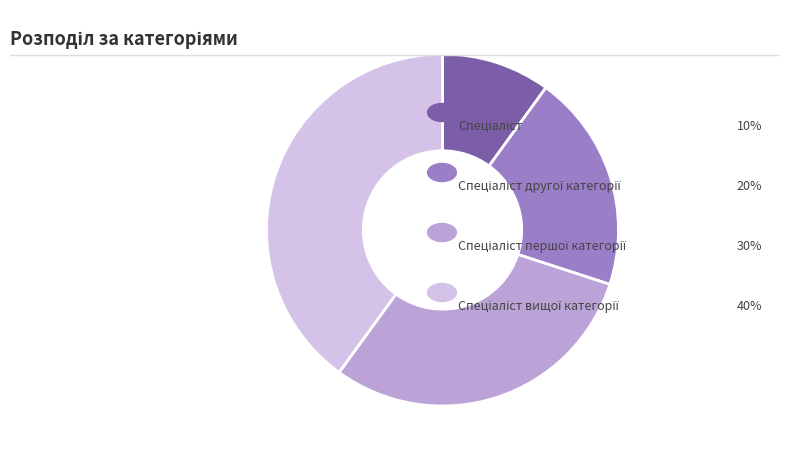

To the nearest percent, what is the average slice percentage?

25%